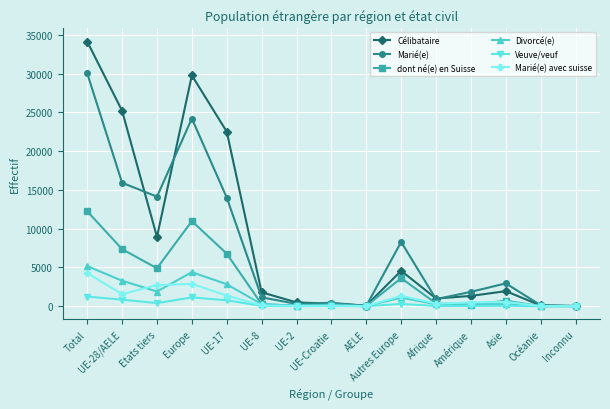

What is the greatest value displayed?

34128